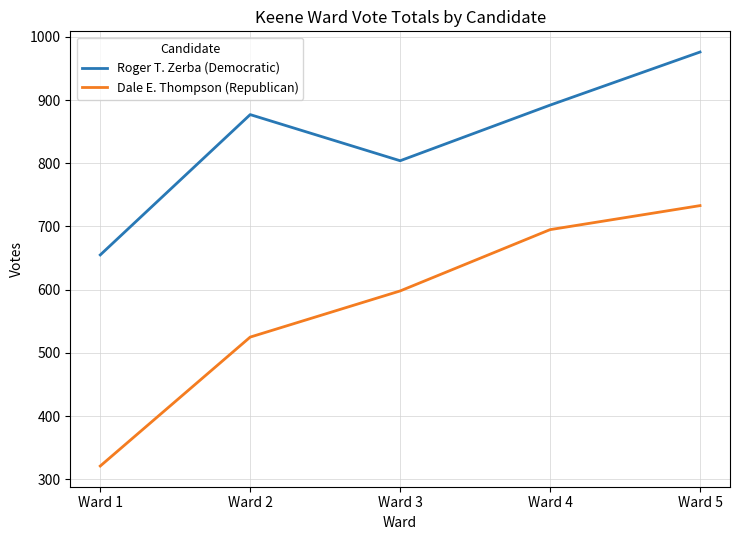

Reading left to right, list all the values displayed in this chart.

Roger T. Zerba (Democratic): Ward 1=655	Ward 2=877	Ward 3=804	Ward 4=892	Ward 5=976
Dale E. Thompson (Republican): Ward 1=321	Ward 2=525	Ward 3=598	Ward 4=695	Ward 5=733